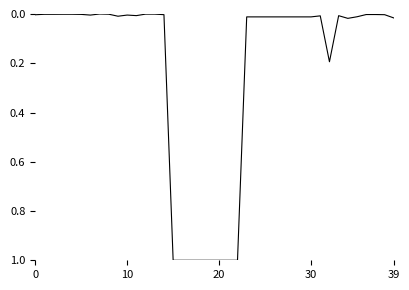

How many lines are shown in the chart?

1